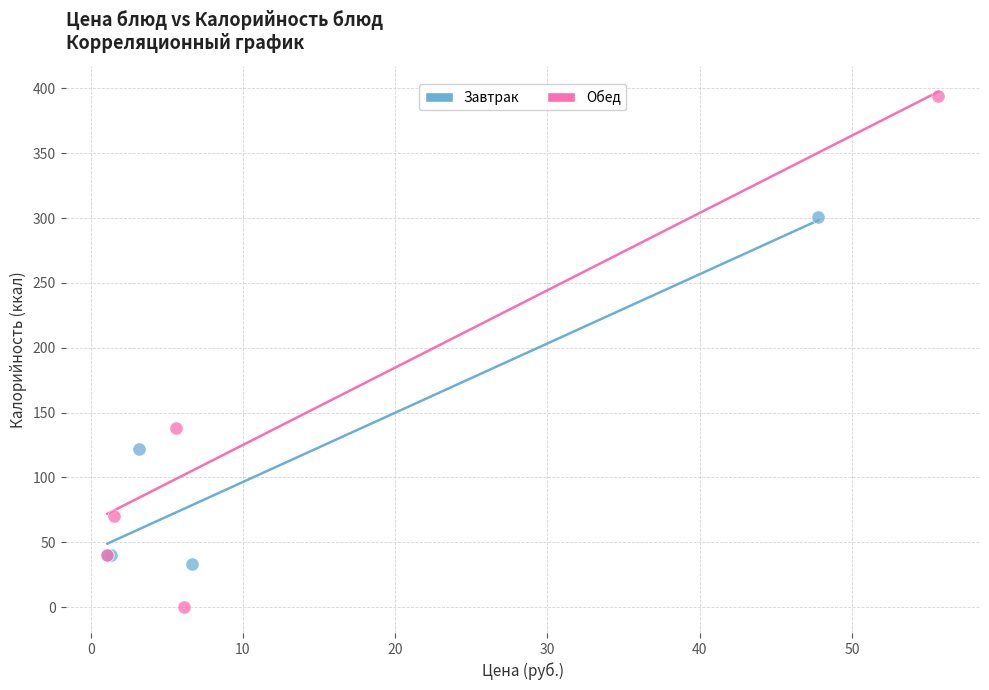

Which series reaches the maximum Y coordinate?

Обед